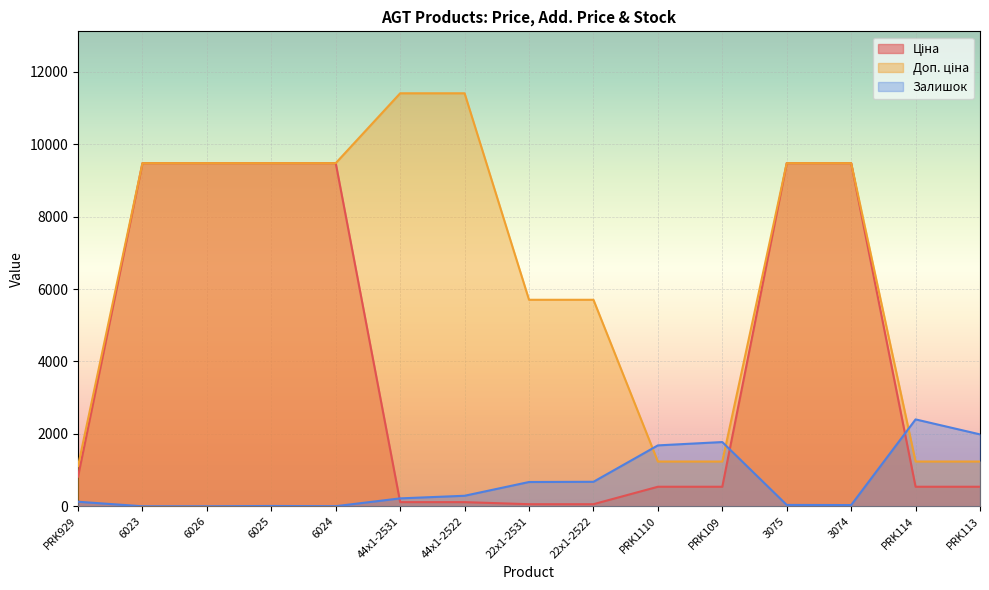

Reading left to right, extract all data points from this chart.

Ціна: PRK929=818.5	6023=9480.1	6026=9480.1	6025=9480.1	6024=9480.1	44x1-2531=114.1	44x1-2522=114.1	22x1-2531=57.0	22x1-2522=57.0	PRK1110=539.0	PRK109=539.0	3075=9480.1	3074=9480.1	PRK114=539.0	PRK113=539.0
Доп. ціна: PRK929=1109.2	6023=9480.1	6026=9480.1	6025=9480.1	6024=9480.1	44x1-2531=11410.0	44x1-2522=11410.0	22x1-2531=5705.0	22x1-2522=5705.0	PRK1110=1235.4	PRK109=1235.4	3075=9480.1	3074=9480.1	PRK114=1235.4	PRK113=1235.4
Залишок: PRK929=125.0	6023=0.0	6026=0.0	6025=8.0	6024=2.0	44x1-2531=218.0	44x1-2522=290.0	22x1-2531=670.0	22x1-2522=676.0	PRK1110=1682.0	PRK109=1774.0	3075=37.0	3074=33.0	PRK114=2400.0	PRK113=1986.0